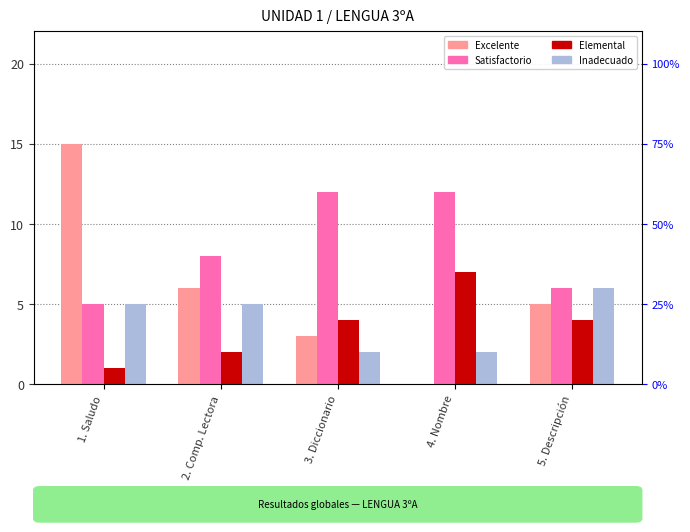

Count the number of data series in this chart.

4